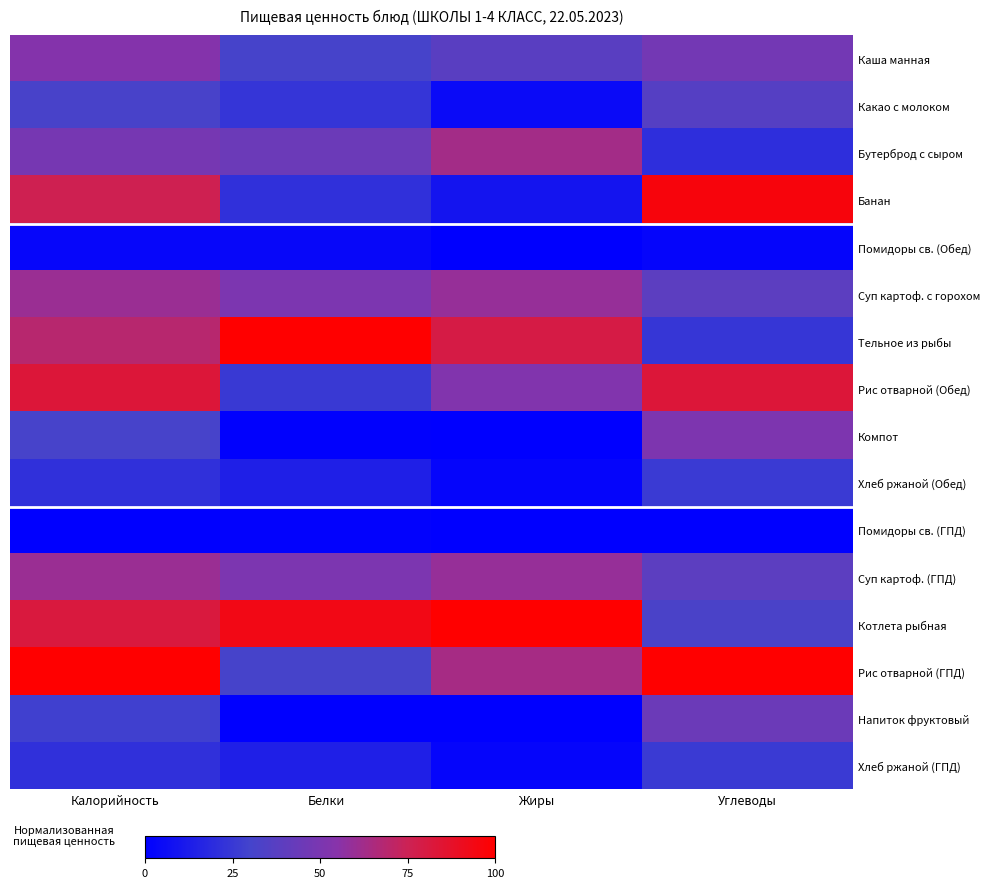

How many data points does each series have?

4